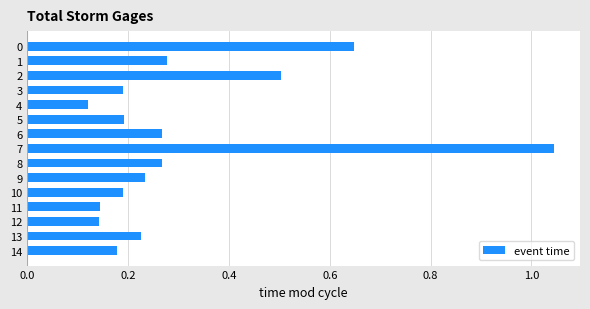

Where is the data nearest to the value 0?

4